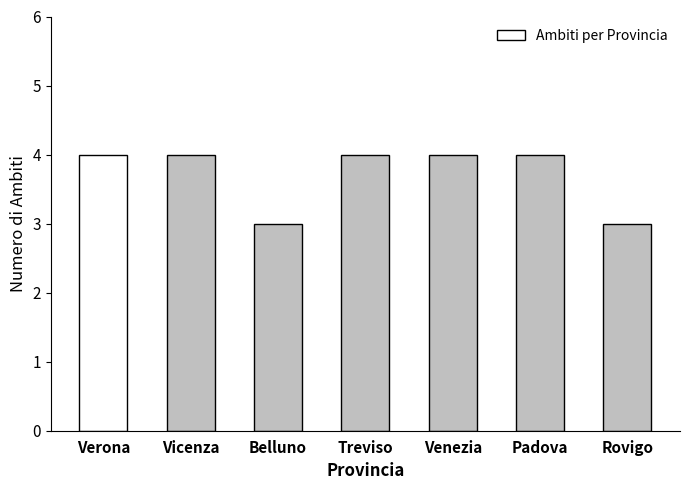

What is the label of the 1st bar from the right?

Rovigo